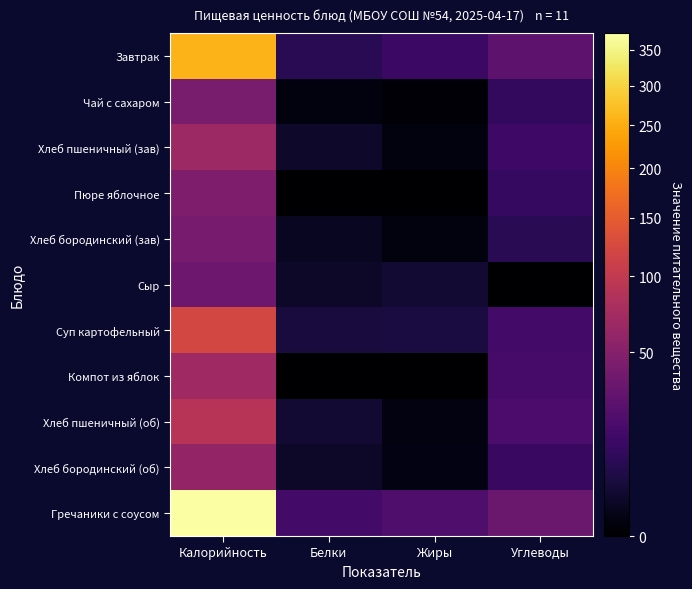

Which has a higher value, Углеводы or Калорийность?

Калорийность